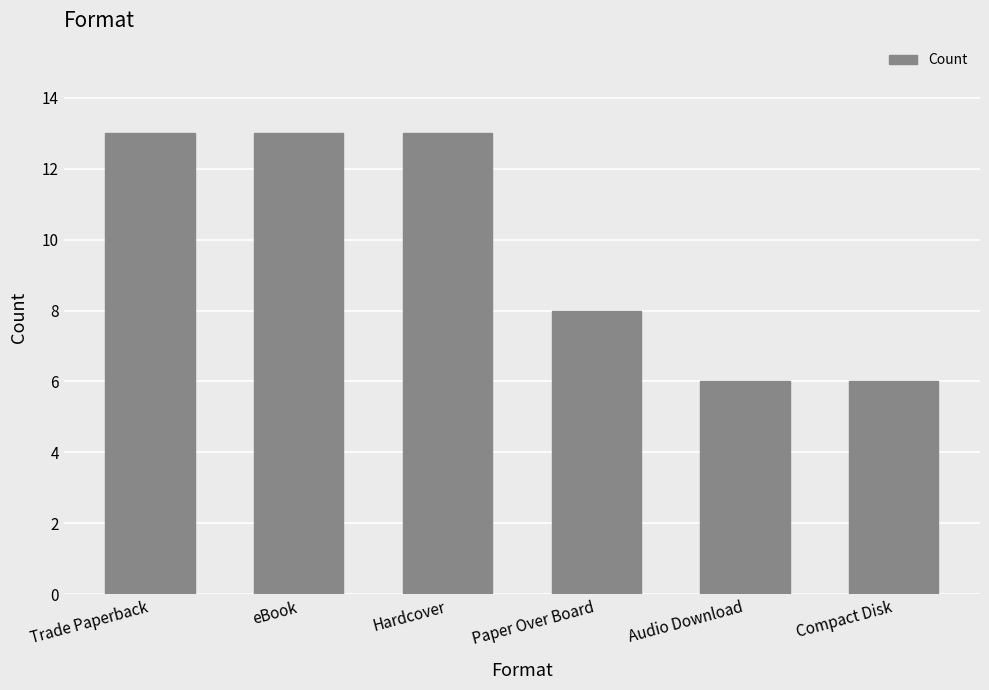

What is the smallest value displayed?

6